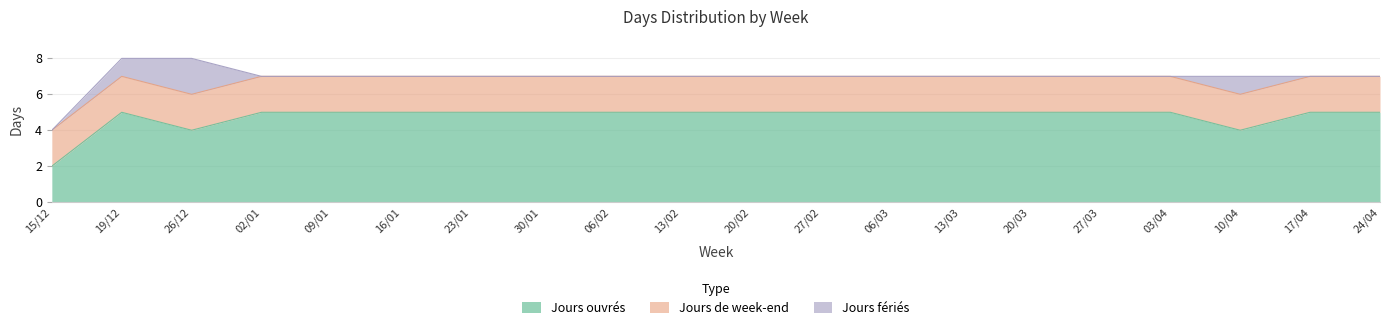

At which category does Jours ouvrés reach its first local valley?

26/12